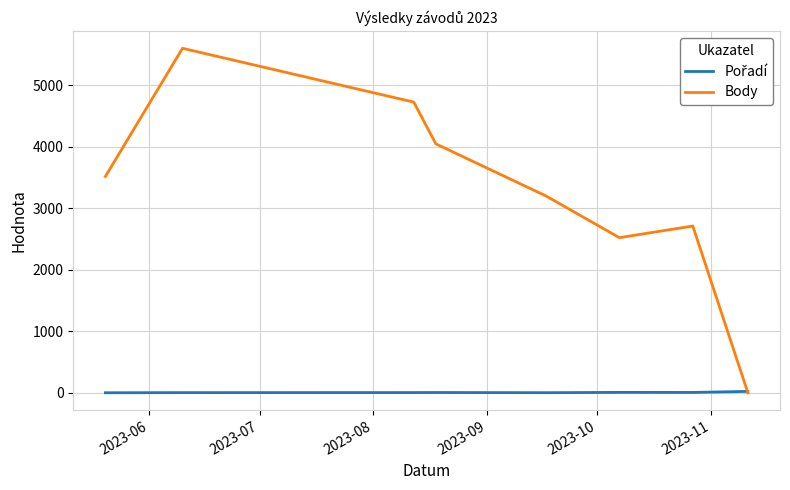

Which series has the largest total across all categories?

Body